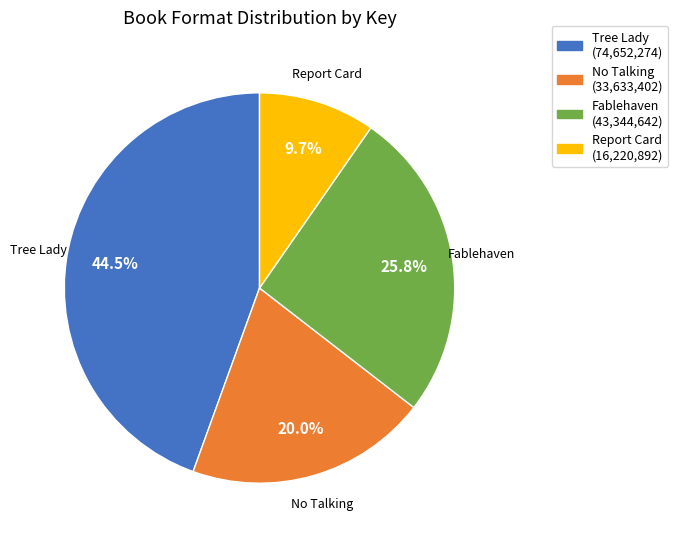

Which category has the biggest portion of the pie?

Tree Lady